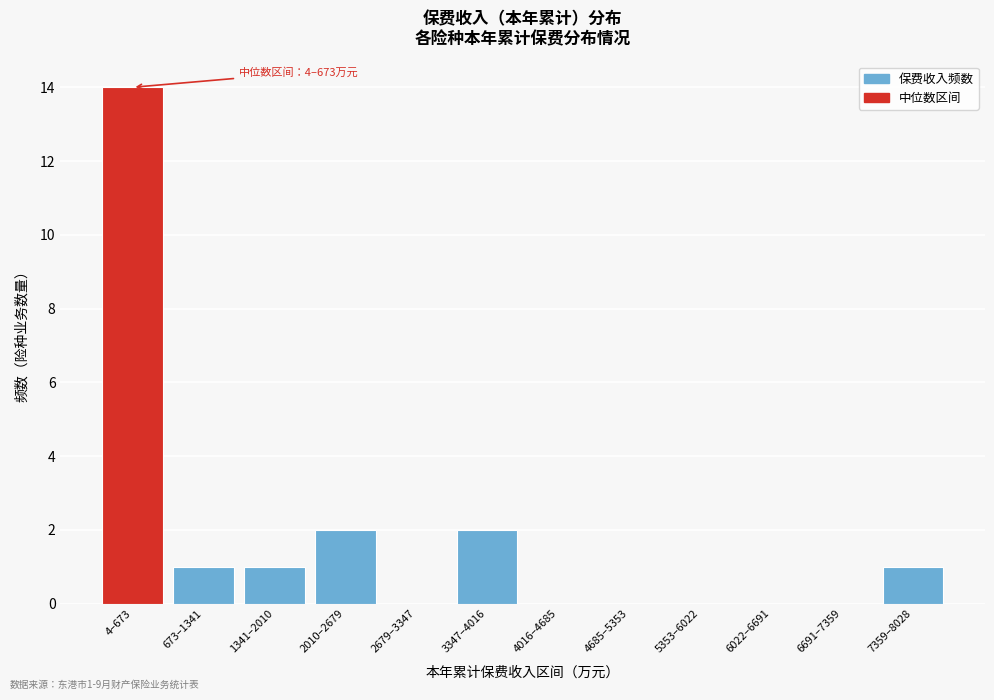

Reading left to right, transcribe all the data shown in this chart.

4–673=14	673–1341=1	1341–2010=1	2010–2679=2	2679–3347=0	3347–4016=2	4016–4685=0	4685–5353=0	5353–6022=0	6022–6691=0	6691–7359=0	7359–8028=1